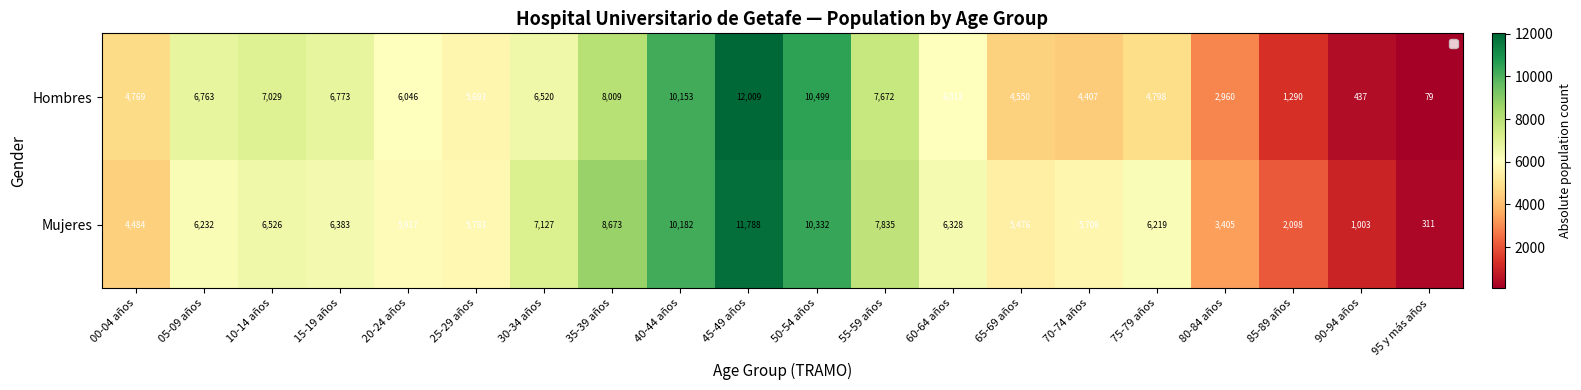

Rank the series by their maximum value, from highest to lowest.

Hombres, Mujeres